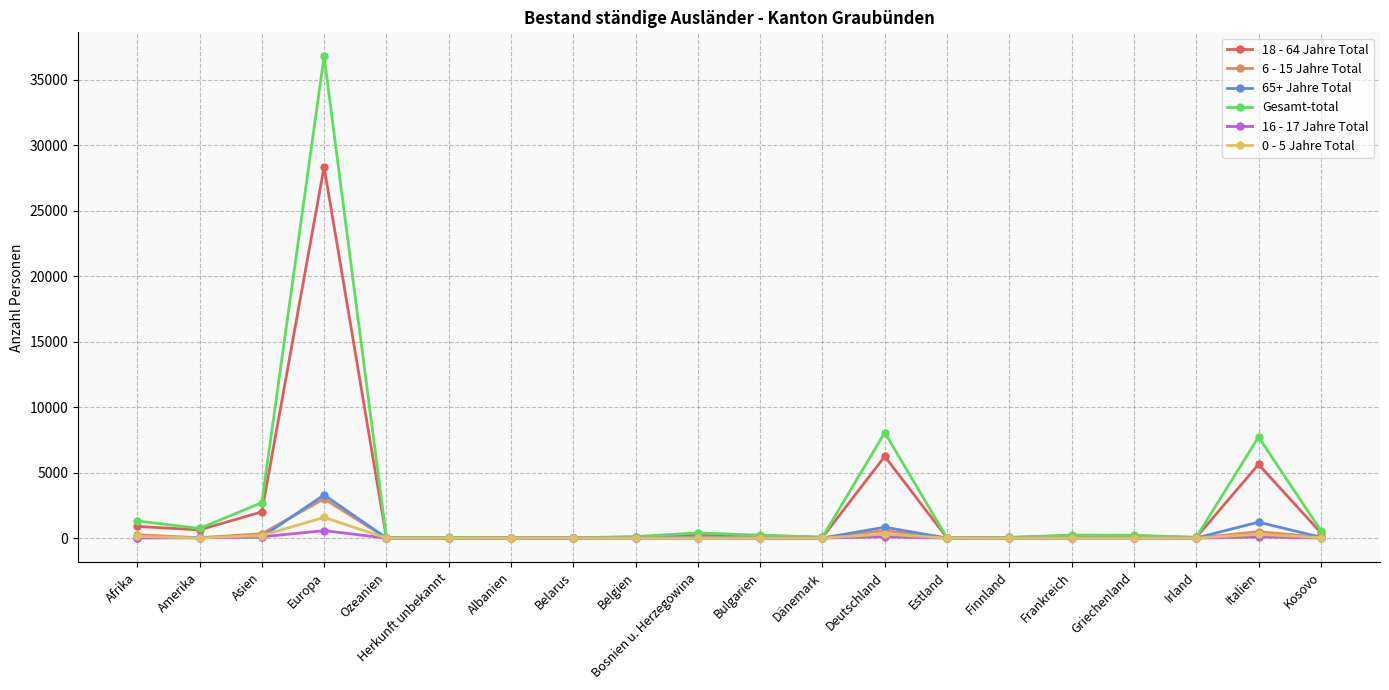

What is the approximate value of 16 - 17 Jahre Total at Italien, to the nearest 50?

100